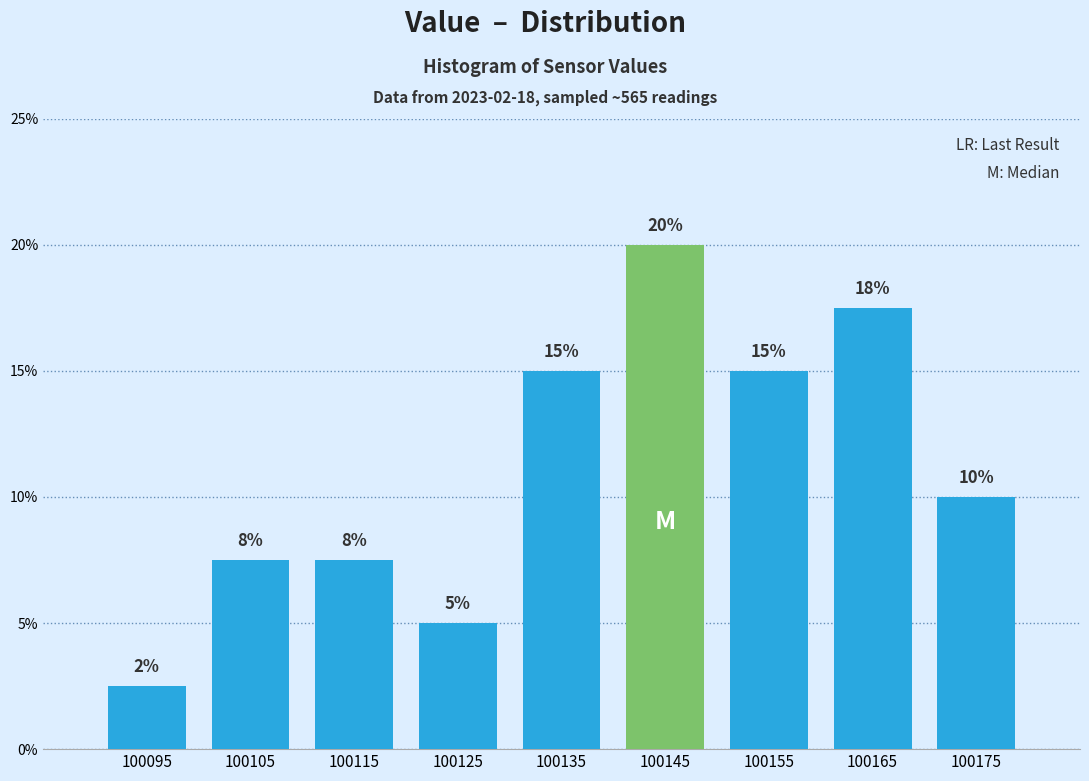

What is the value of the 1st bar from the left?

2.5